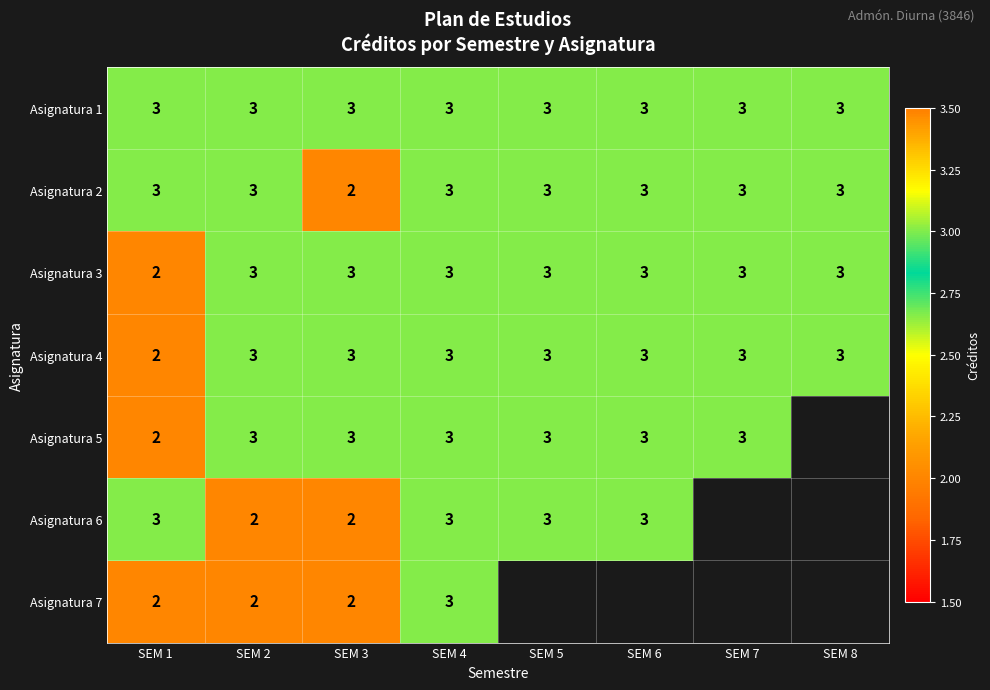

What is the sum of the Asignatura 2 values at SEM 4 and SEM 6?

6